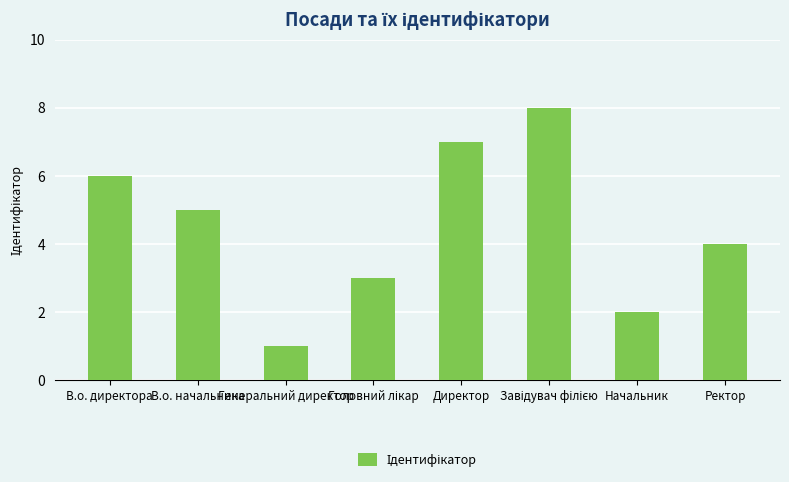

Is it true that the value at Директор is 12?

False